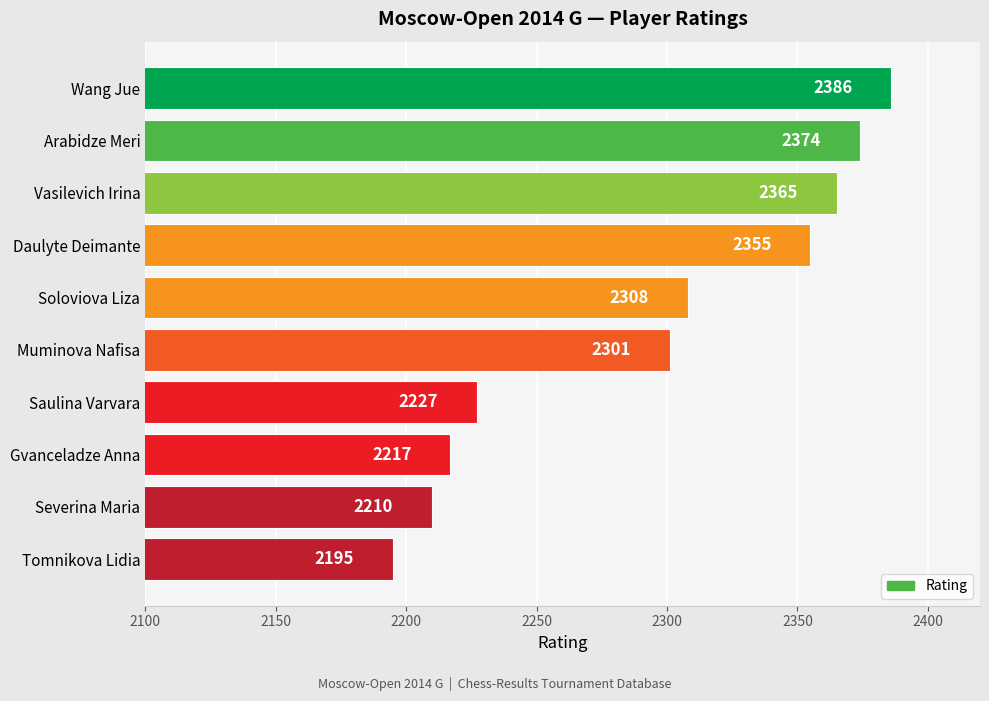

The chart shows a value of 3467 at Tomnikova Lidia. True or false?

False